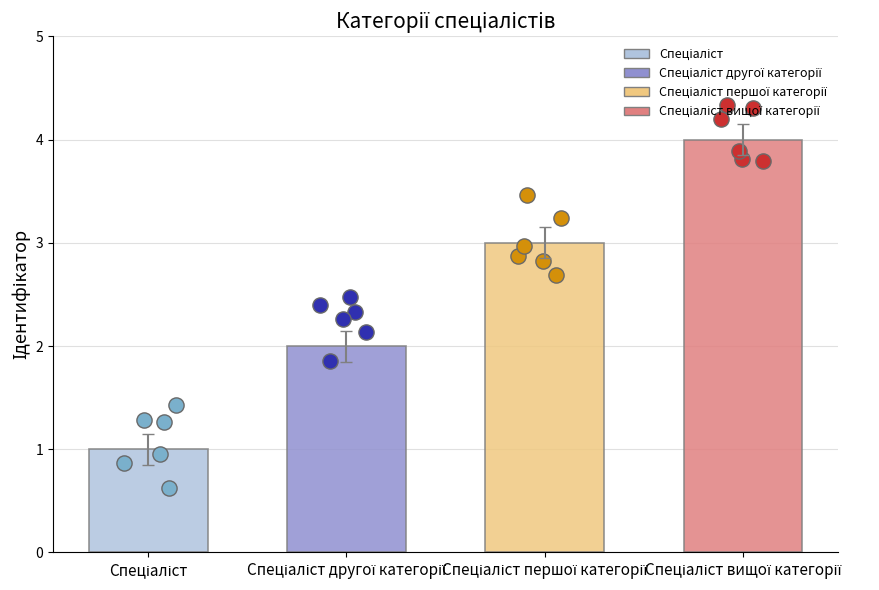

What is the change in value from Спеціаліст to Спеціаліст другої категорії?

+1